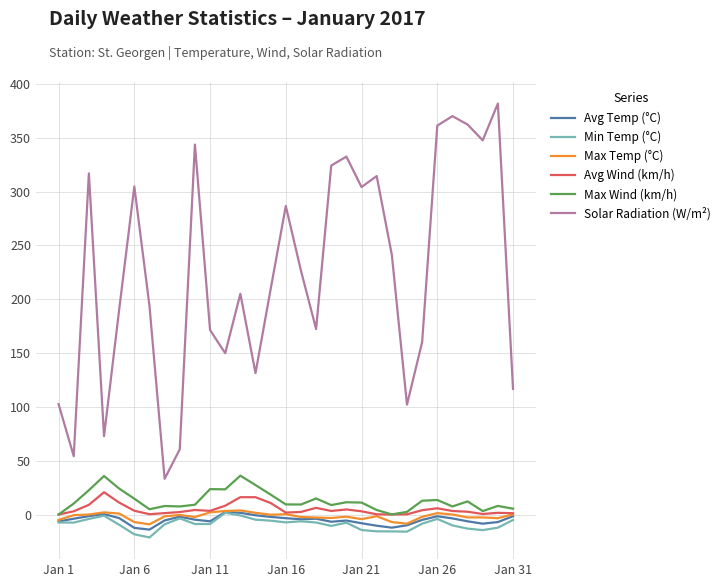

What is the lowest value of the Max Temp (°C) series?

-9.1